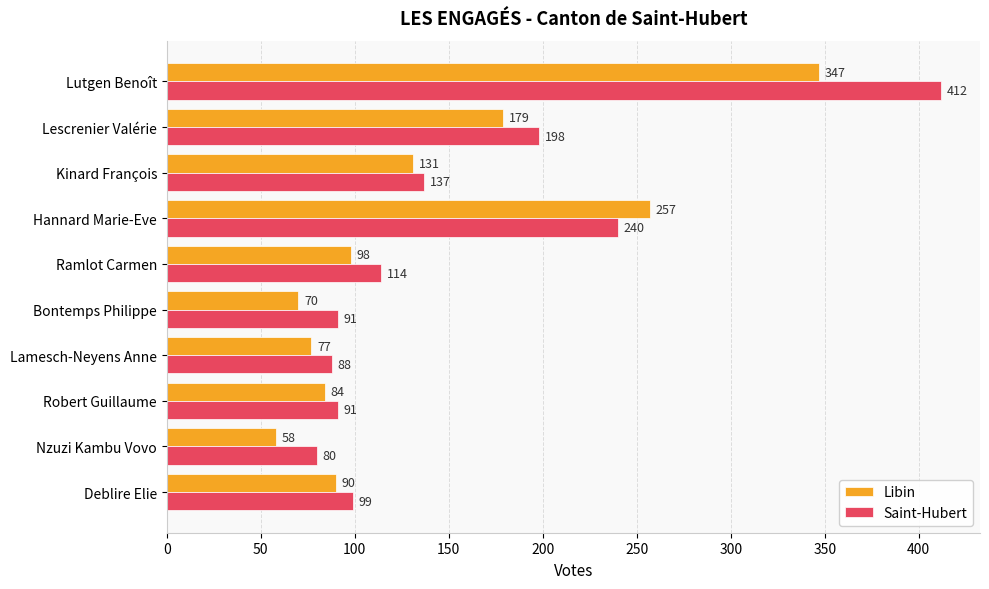

What is the maximum value for Libin?

347